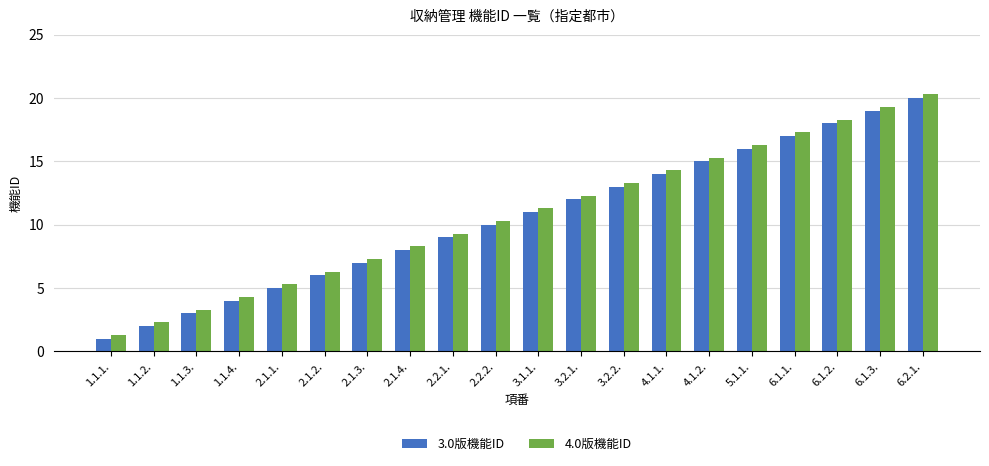

How many values in the 3.0版機能ID series are below 11?

10